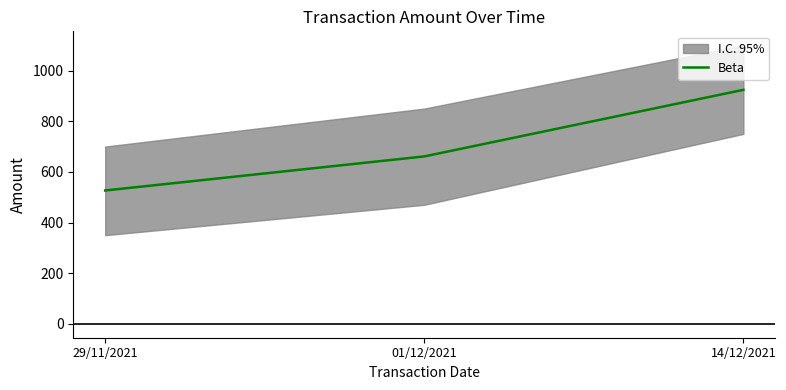

How many lines are shown in the chart?

1